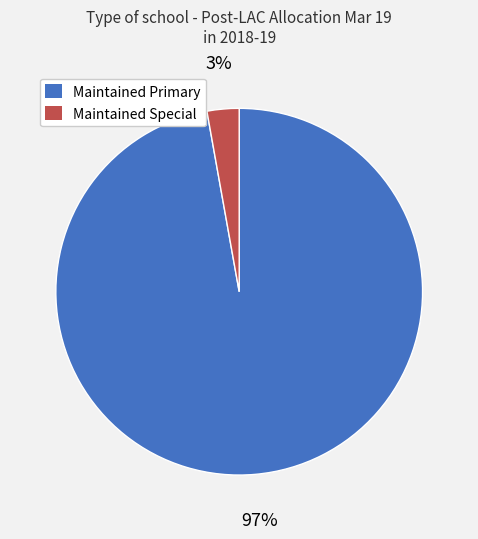

Is it true that Maintained Primary is 97% of the pie?

True